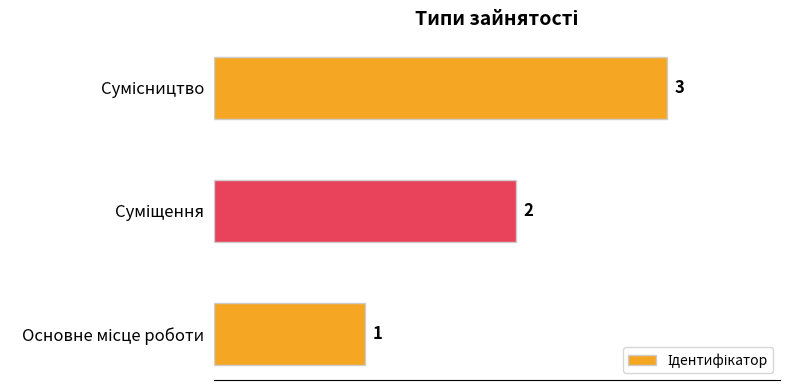

What is the maximum value shown in the chart?

3